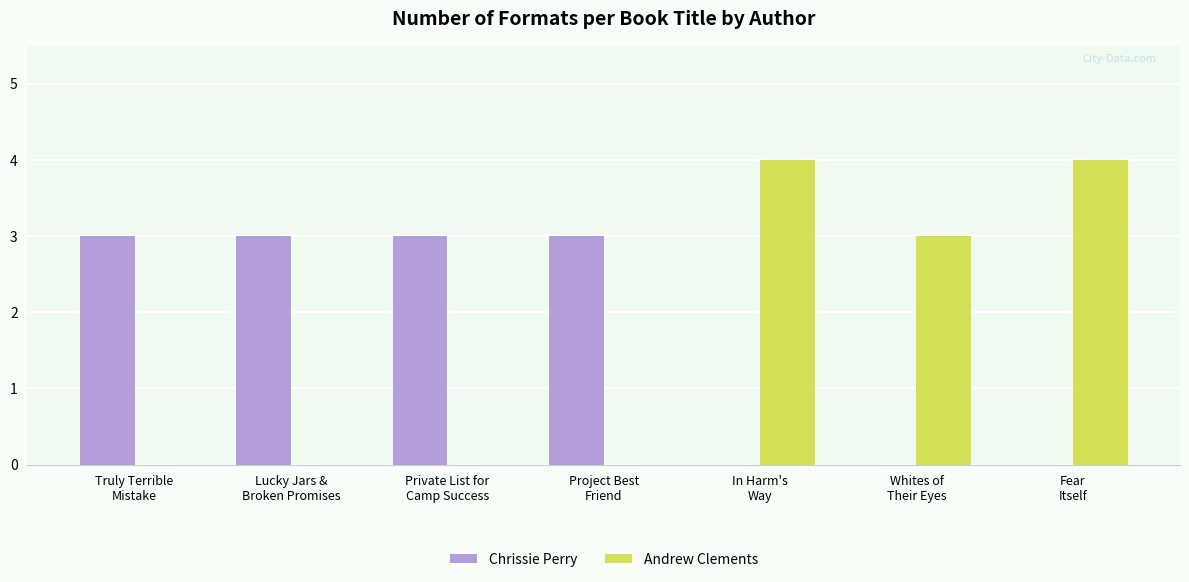

Reading left to right, what are all the values shown in this chart?

Chrissie Perry: 3	3	3	3	0	0	0
Andrew Clements: 0	0	0	0	4	3	4